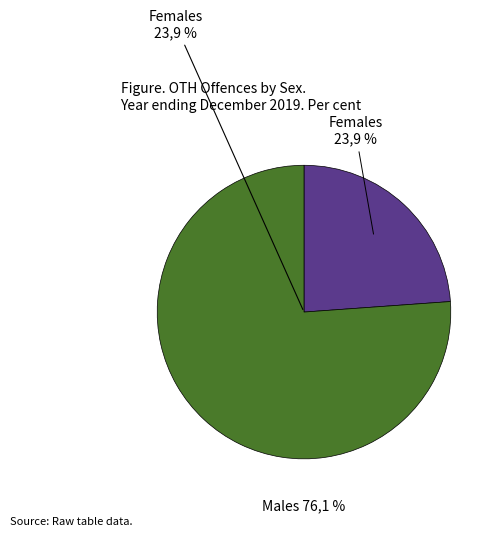

Rank the categories by value from lowest to highest.

Females Total, Males Total